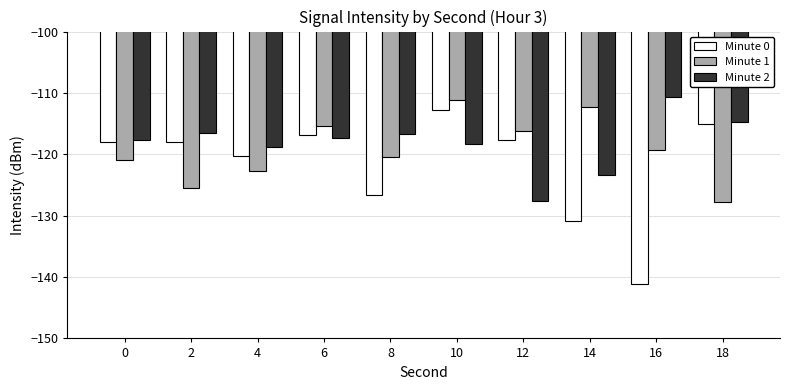

List the series in order of their peak value, highest first.

Minute 2, Minute 1, Minute 0